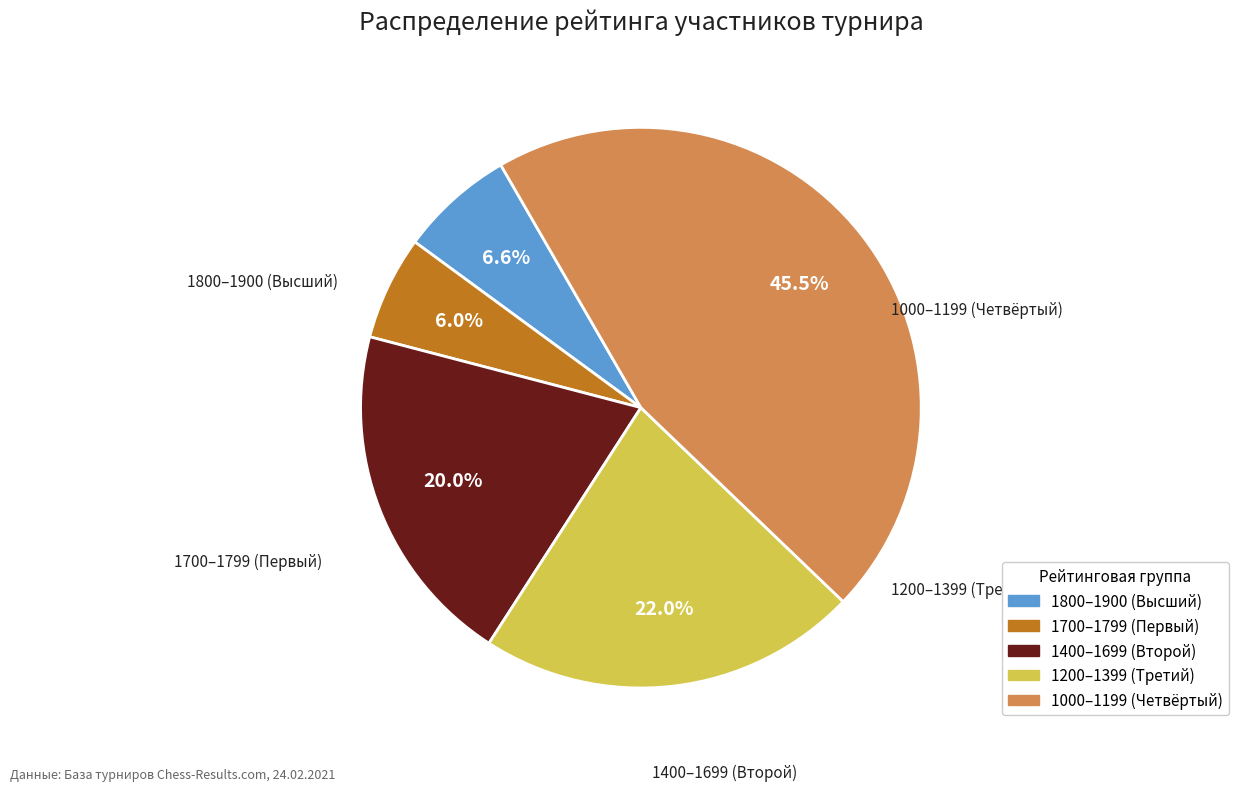

Is there a majority slice in this chart?

No